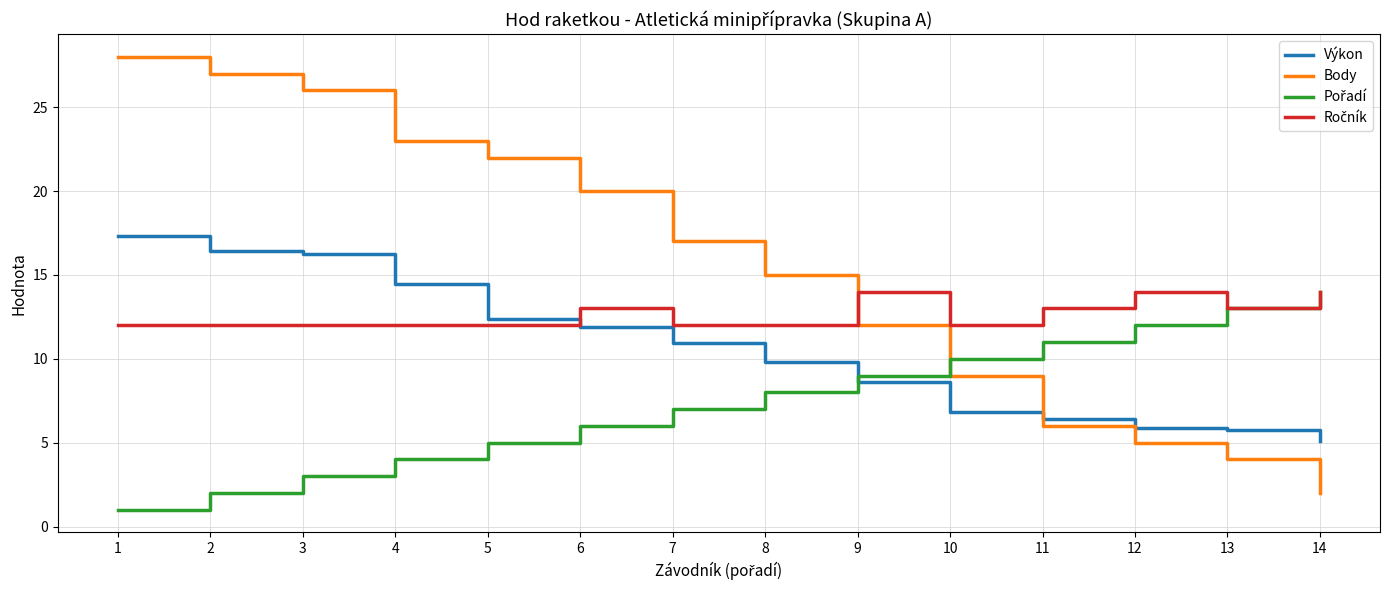

List the labels in order of Body value, smallest first.

14, 13, 12, 11, 10, 9, 8, 7, 6, 5, 4, 3, 2, 1